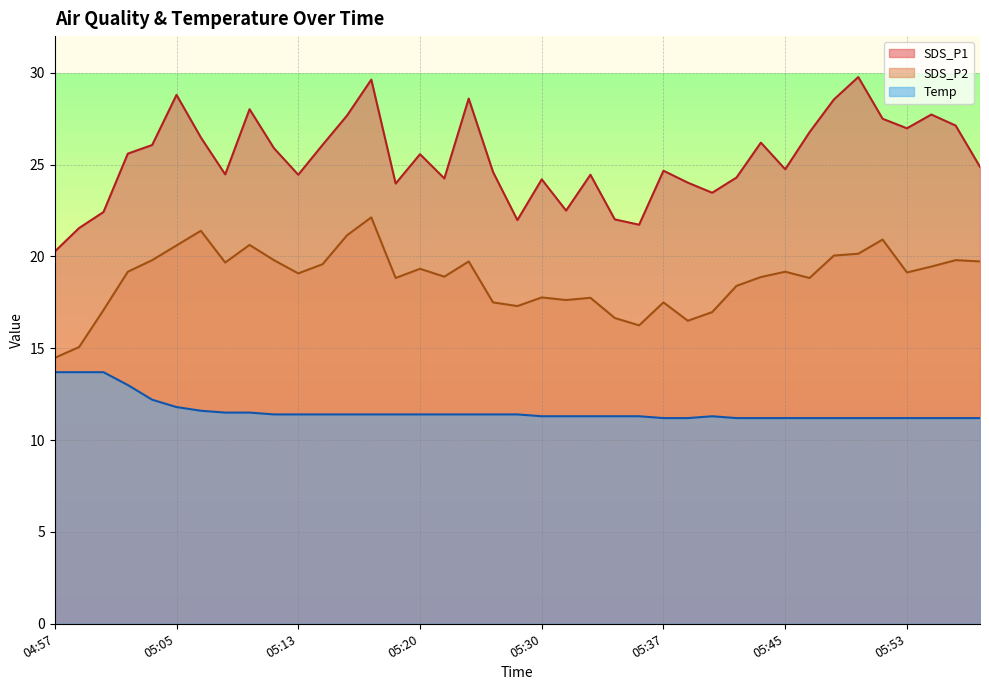

At which label is Temp closest to 12?

05:03